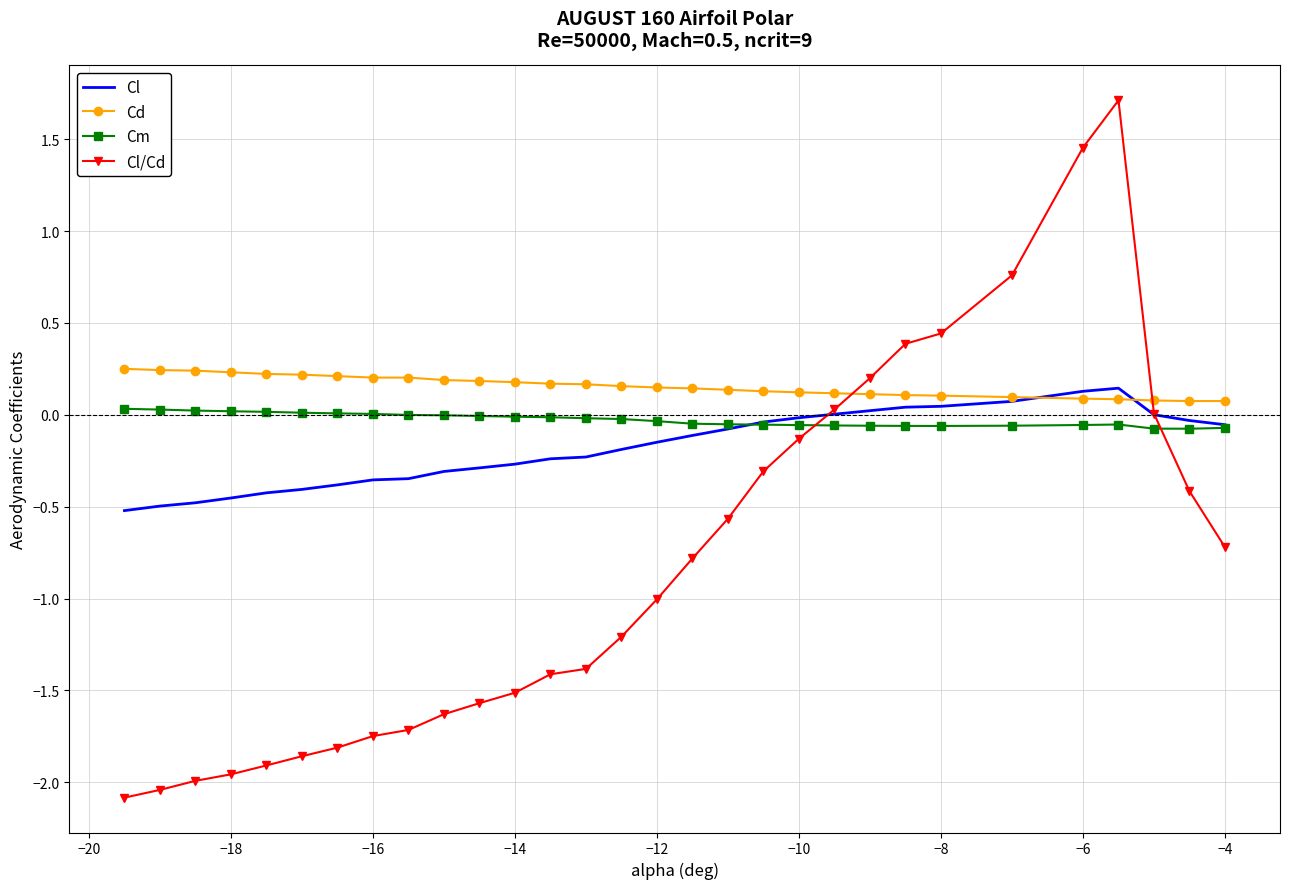

Which series has the widest spread of values?

Cl/Cd